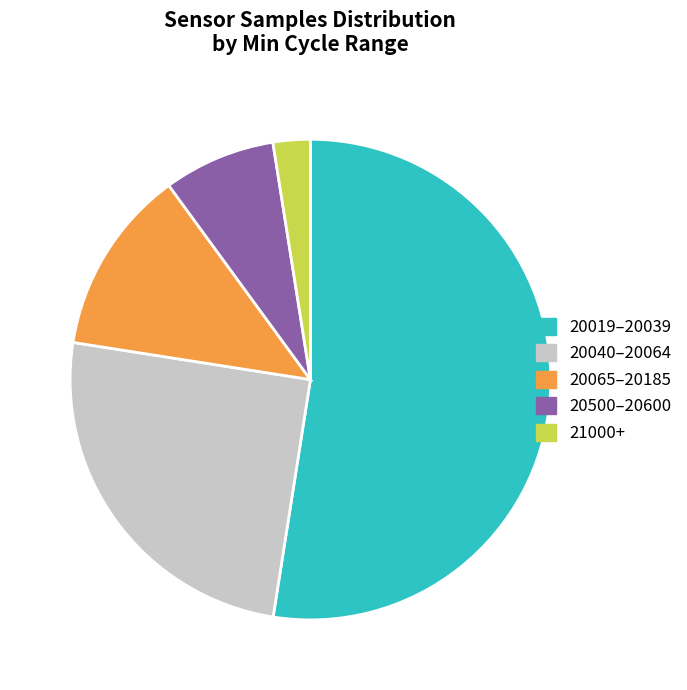

Count the number of slices in the pie.

5